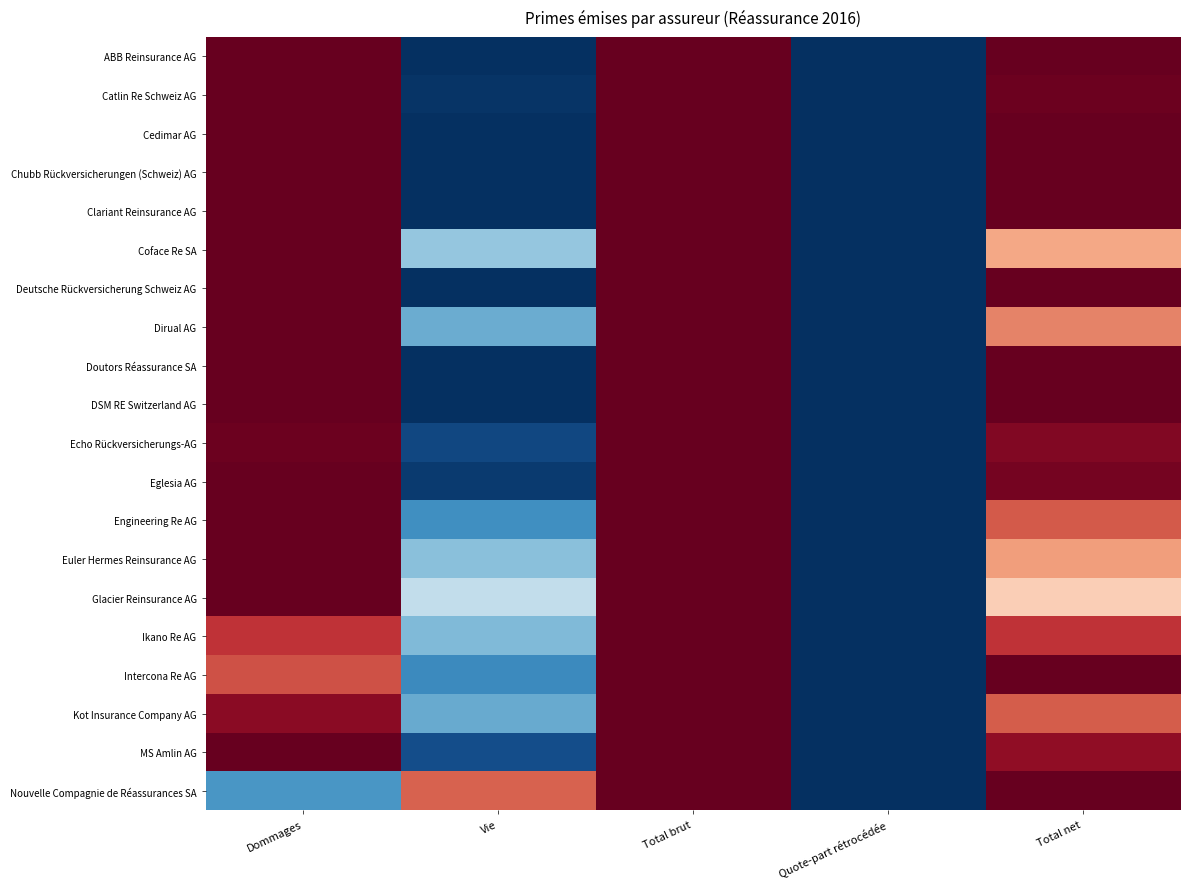

Reading left to right, extract all data points from this chart.

ABB Reinsurance AG: Dommages=1.0	Vie=0.0	Total brut=1.0	Quote-part rétrocédée=0.0	Total net=1.0
Catlin Re Schweiz AG: Dommages=1.0	Vie=0.0	Total brut=1.0	Quote-part rétrocédée=0.0	Total net=1.0
Cedimar AG: Dommages=1.0	Vie=0.0	Total brut=1.0	Quote-part rétrocédée=0.0	Total net=1.0
Chubb Rückversicherungen (Schweiz) AG: Dommages=1.0	Vie=0.0	Total brut=1.0	Quote-part rétrocédée=0.0	Total net=1.0
Clariant Reinsurance AG: Dommages=1.0	Vie=0.0	Total brut=1.0	Quote-part rétrocédée=0.0	Total net=1.0
Coface Re SA: Dommages=1.0	Vie=0.3	Total brut=1.0	Quote-part rétrocédée=0.0	Total net=0.7
Deutsche Rückversicherung Schweiz AG: Dommages=1.0	Vie=0.0	Total brut=1.0	Quote-part rétrocédée=0.0	Total net=1.0
Dirual AG: Dommages=1.0	Vie=0.3	Total brut=1.0	Quote-part rétrocédée=0.0	Total net=0.7
Doutors Réassurance SA: Dommages=1.0	Vie=0.0	Total brut=1.0	Quote-part rétrocédée=0.0	Total net=1.0
DSM RE Switzerland AG: Dommages=1.0	Vie=0.0	Total brut=1.0	Quote-part rétrocédée=0.0	Total net=1.0
Echo Rückversicherungs-AG: Dommages=1.0	Vie=0.0	Total brut=1.0	Quote-part rétrocédée=0.0	Total net=1.0
Eglesia AG: Dommages=1.0	Vie=0.0	Total brut=1.0	Quote-part rétrocédée=0.0	Total net=1.0
Engineering Re AG: Dommages=1.0	Vie=0.2	Total brut=1.0	Quote-part rétrocédée=0.0	Total net=0.8
Euler Hermes Reinsurance AG: Dommages=1.0	Vie=0.3	Total brut=1.0	Quote-part rétrocédée=0.0	Total net=0.7
Glacier Reinsurance AG: Dommages=1.0	Vie=0.4	Total brut=1.0	Quote-part rétrocédée=0.0	Total net=0.6
Ikano Re AG: Dommages=0.9	Vie=0.3	Total brut=1.0	Quote-part rétrocédée=0.0	Total net=0.9
Intercona Re AG: Dommages=0.8	Vie=0.2	Total brut=1.0	Quote-part rétrocédée=0.0	Total net=1.0
Kot Insurance Company AG: Dommages=1.0	Vie=0.2	Total brut=1.0	Quote-part rétrocédée=0.0	Total net=0.8
MS Amlin AG: Dommages=1.0	Vie=0.1	Total brut=1.0	Quote-part rétrocédée=0.0	Total net=0.9
Nouvelle Compagnie de Réassurances SA: Dommages=0.2	Vie=0.8	Total brut=1.0	Quote-part rétrocédée=0.0	Total net=1.0